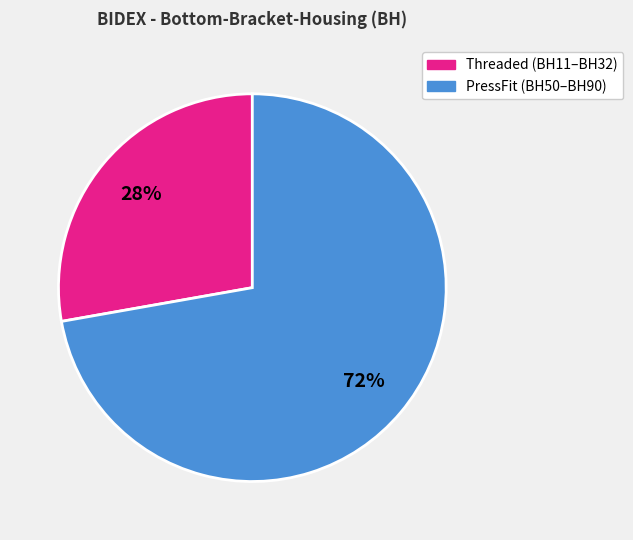

Is there a majority slice in this chart?

Yes